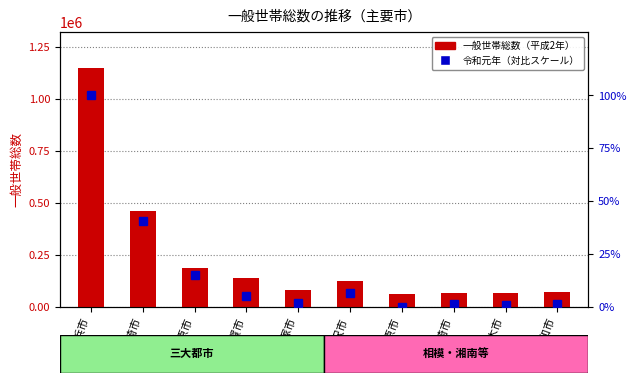

What is the approximate value of 令和元年（スケール） at 藤沢市?

6.7